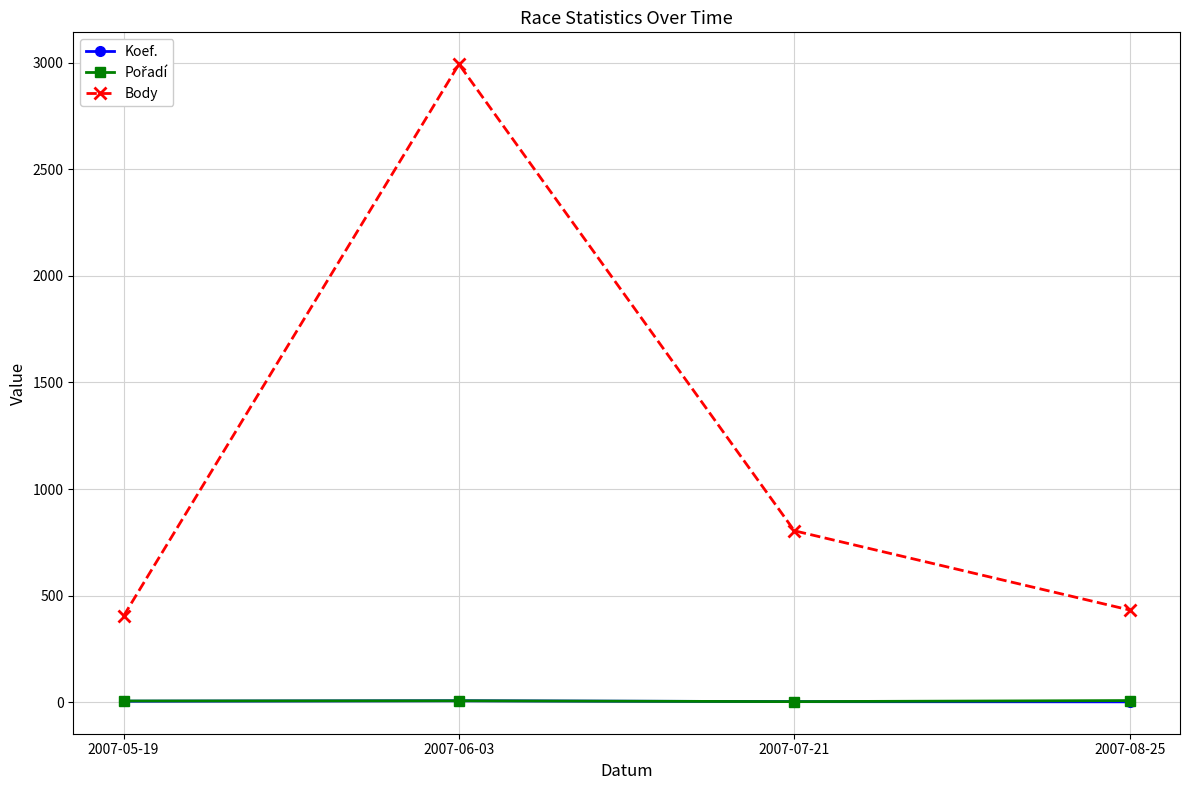

How many interior local peaks does the Body series have?

1